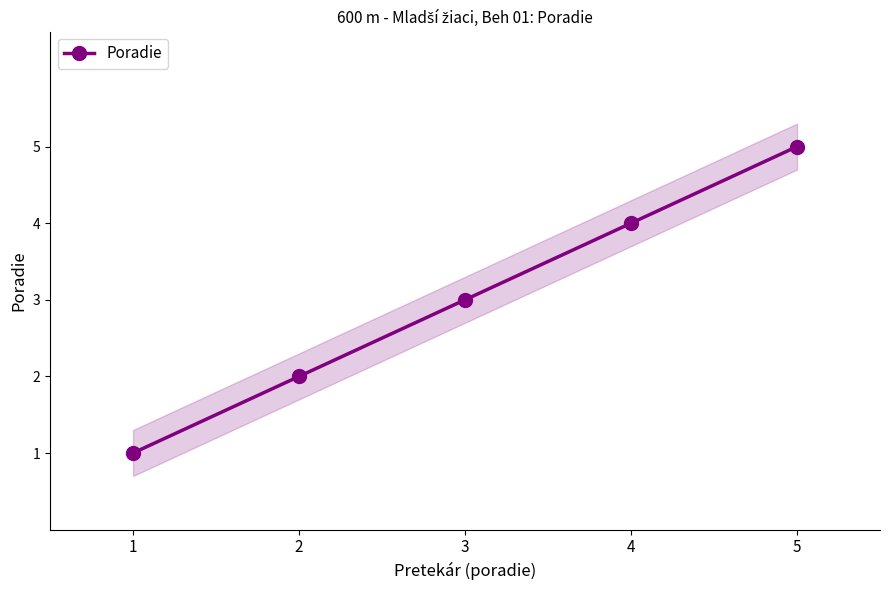

Which category has the lowest value across all series?

1